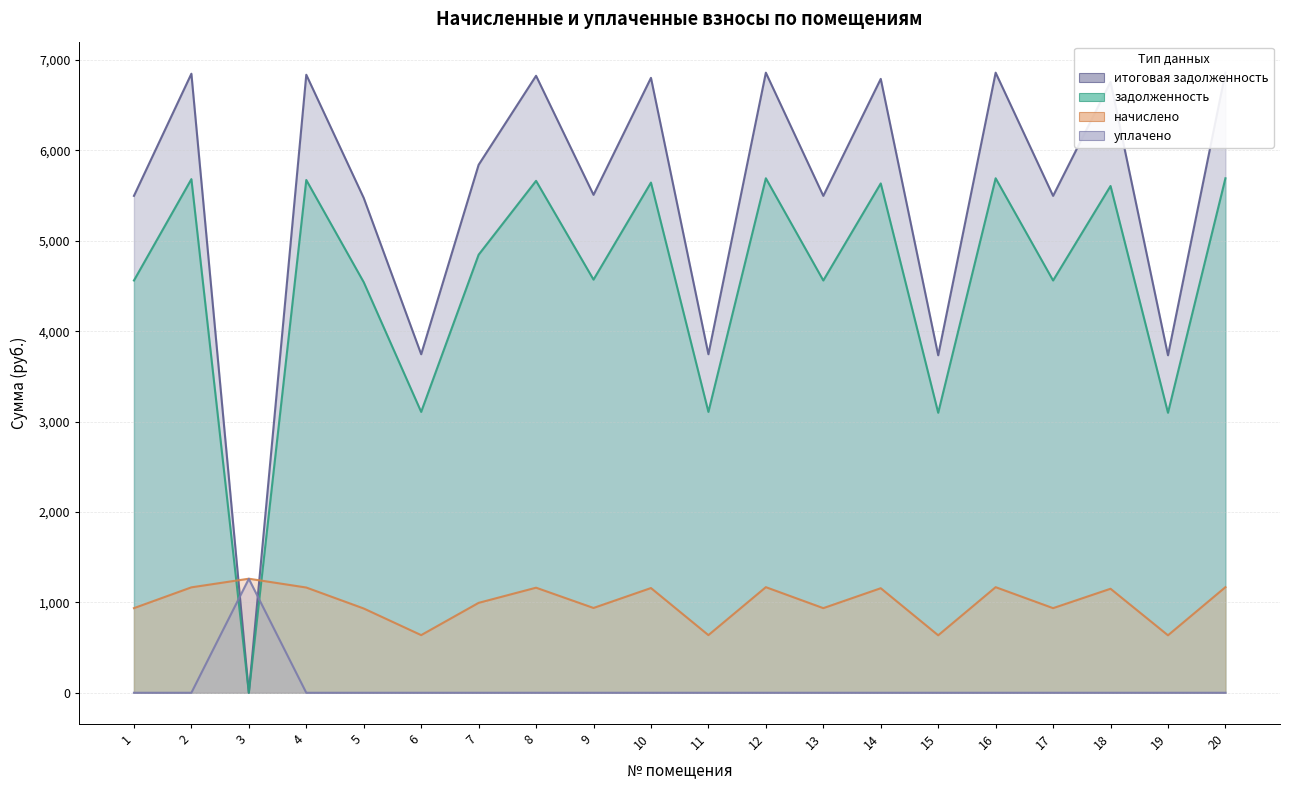

True or false: итоговая задолженность has more than 2 points higher than both neighbors.

True